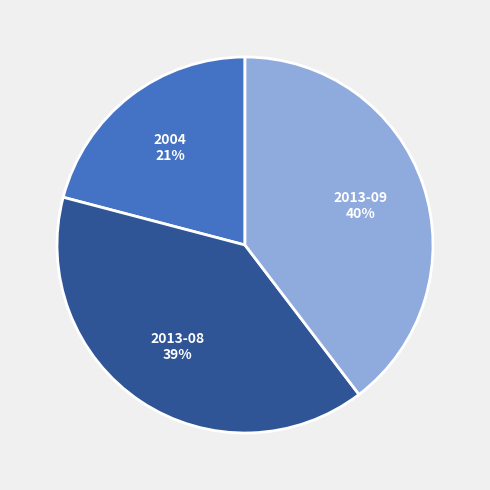

To the nearest percent, what is the difference between the largest and smallest slice percentages?

19%